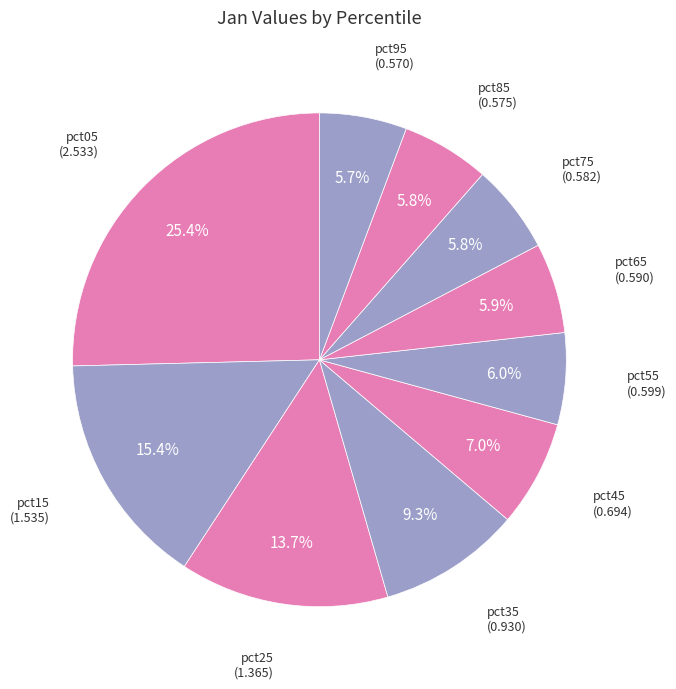

The pct55 slice represents 6% of the pie. True or false?

True